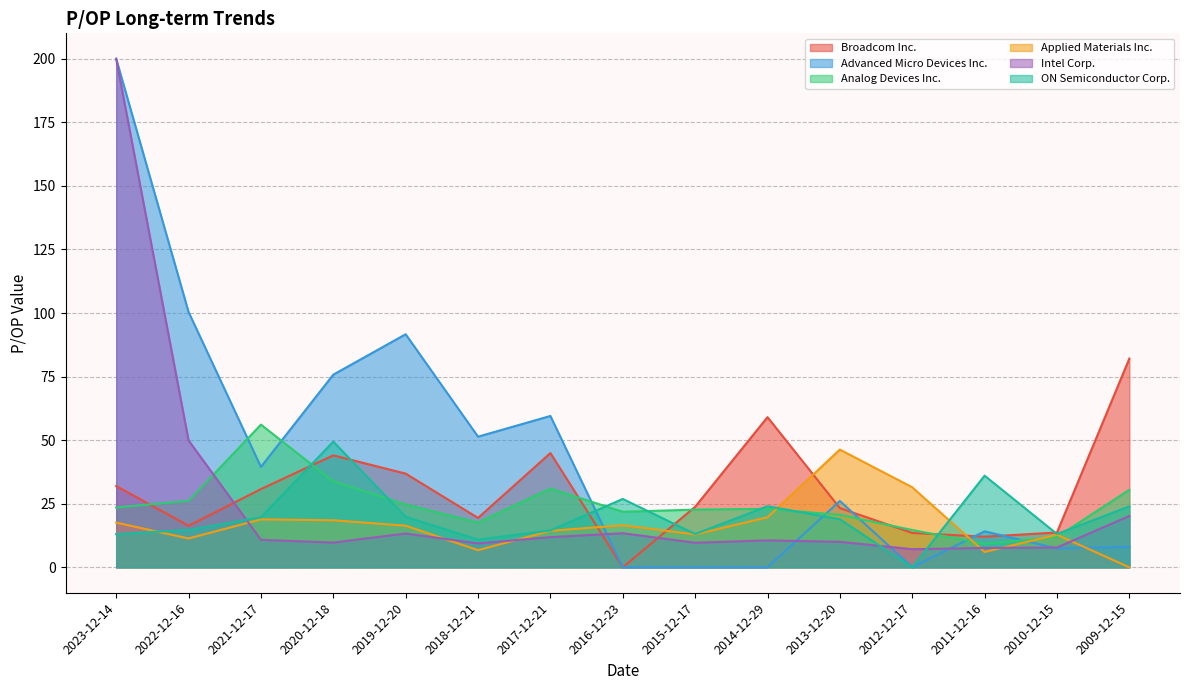

Is the value of Broadcom Inc. at 2019-12-20 greater than the value of Analog Devices Inc. at 2012-12-17?

Yes